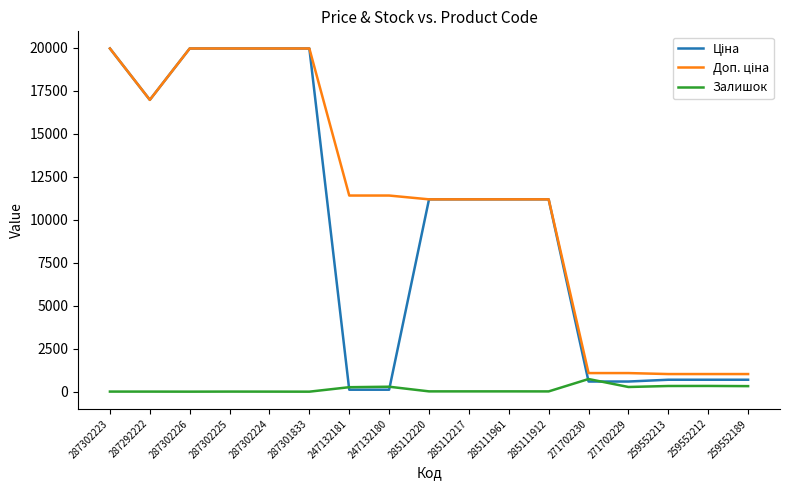

What is the difference between the highest and lowest values at 271702230?

491.7